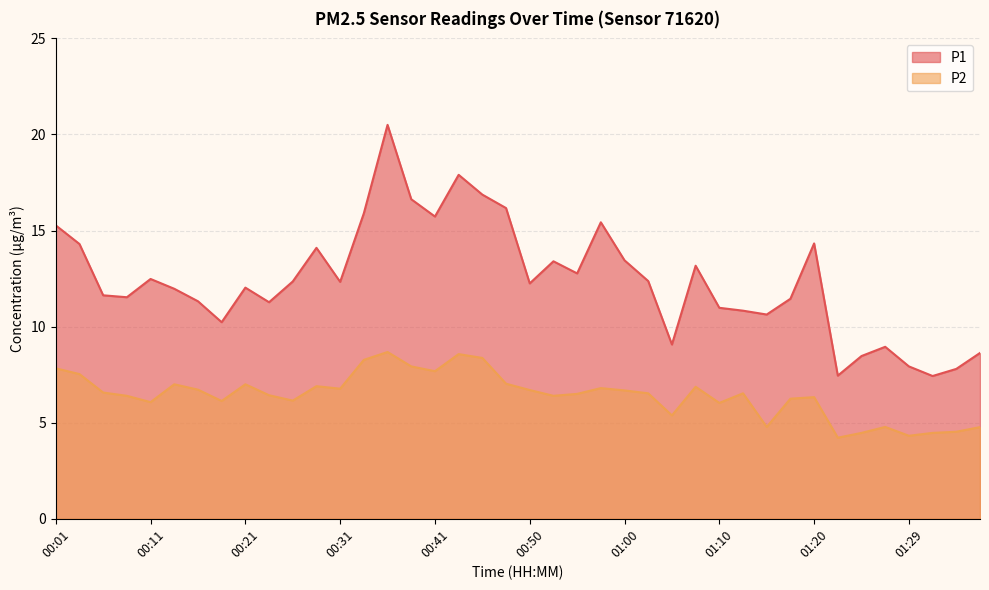

What position from the left is 00:16?

7